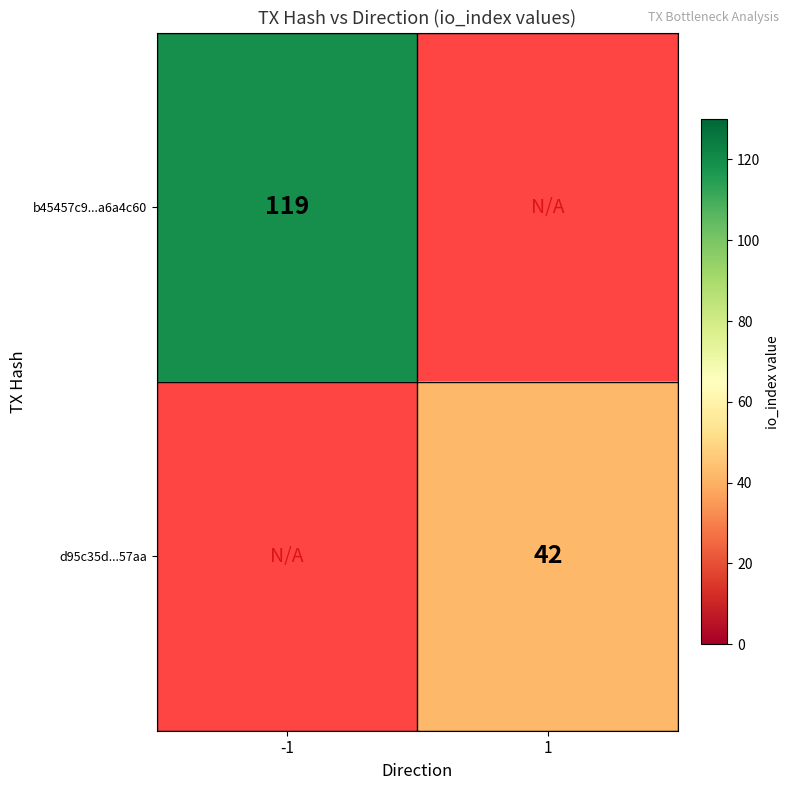

The d95c35d...57aa series shows 42 at 1. True or false?

True